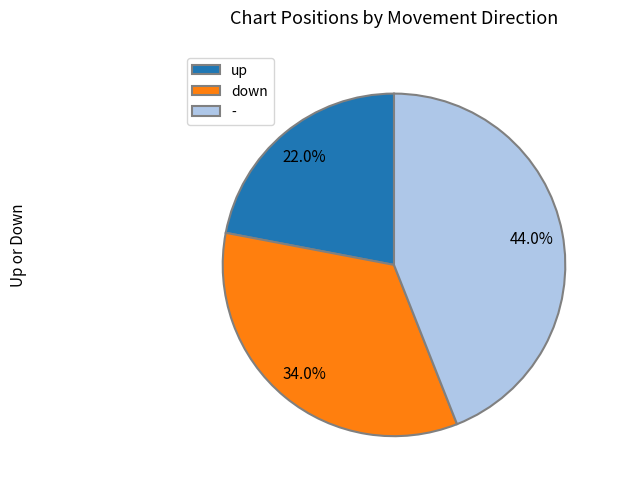

To the nearest percent, what percentage of the pie is -?

44%